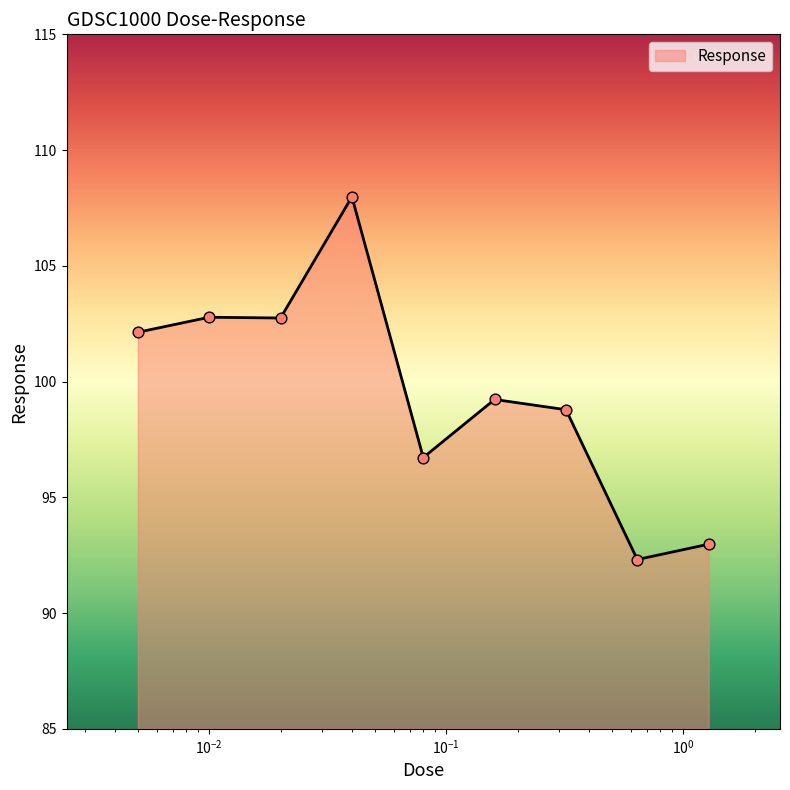

What is the difference between the maximum and minimum values?

15.7